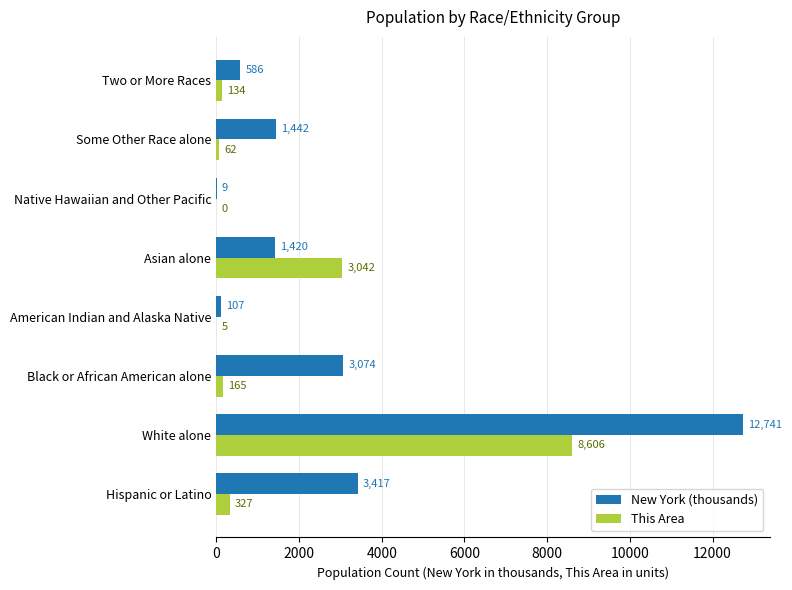

Where is This Area nearest to the value 4303?

Asian alone